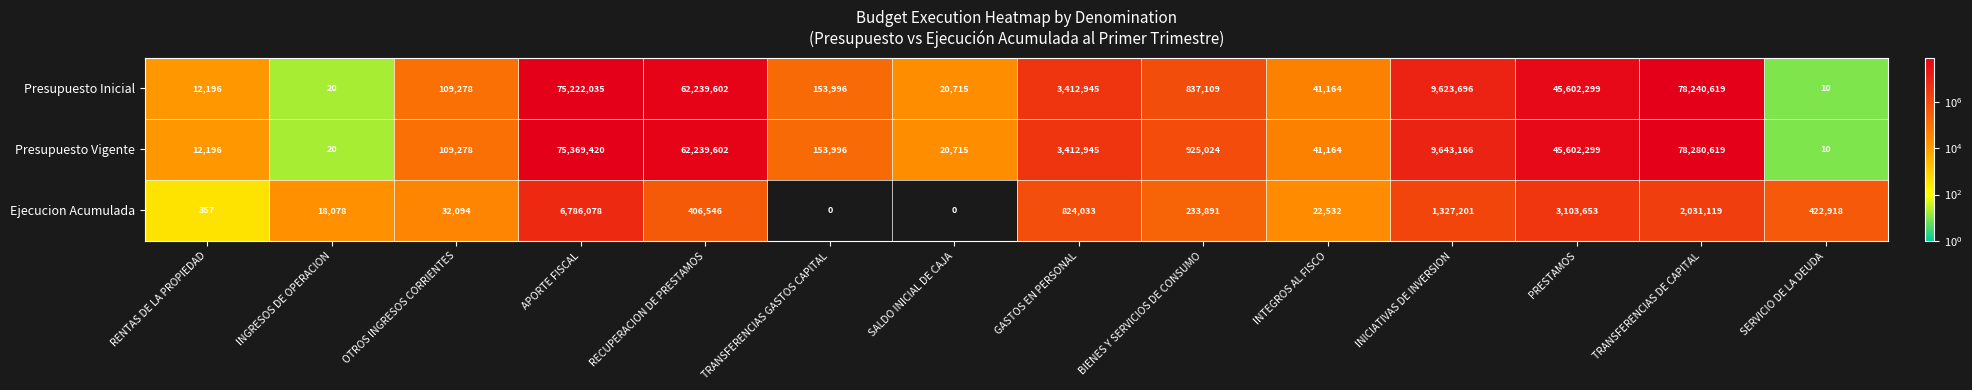

At how many categories does at least one series exceed 8984779?

5